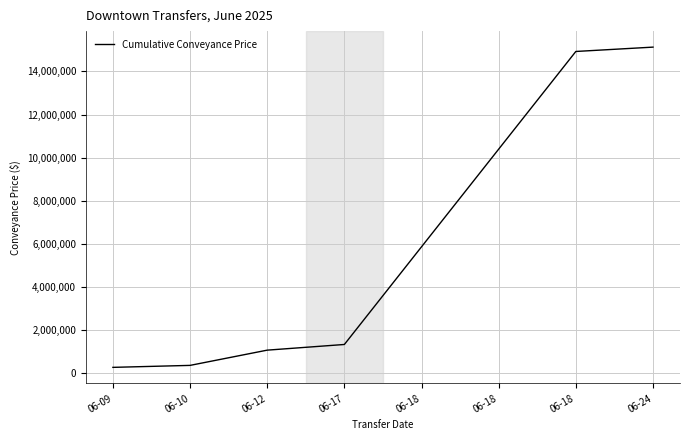

Reading left to right, transcribe all the data shown in this chart.

06-09=275000	06-10=366500	06-12=1073500	06-17=1336500	06-18=5866500	06-18=10396500	06-18=14926500	06-24=15128000